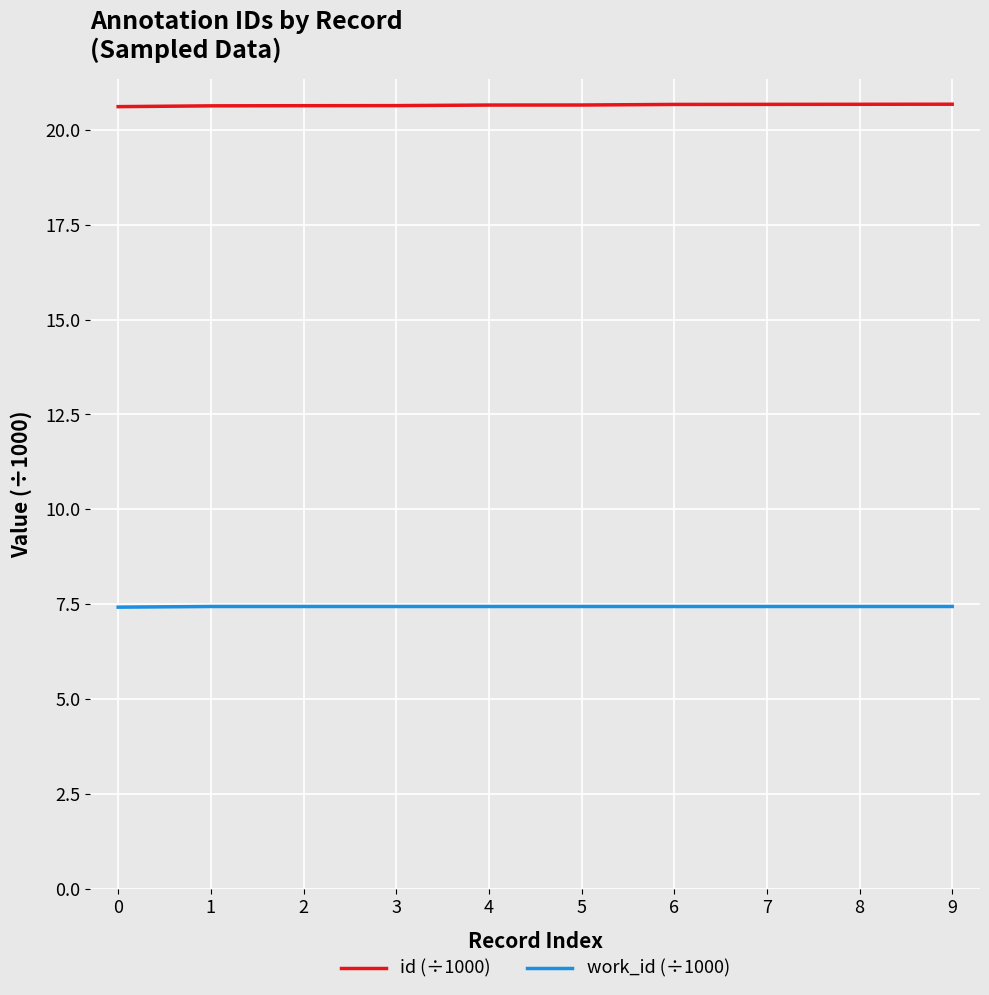

True or false: id (÷1000) has a value of 20.6 at 0.

True